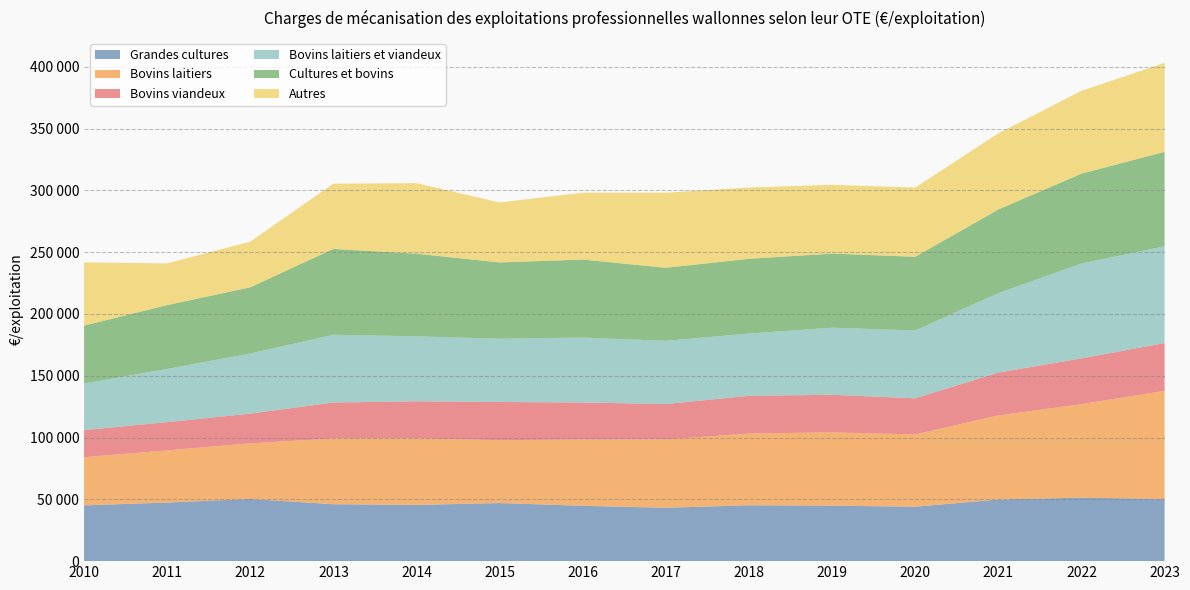

Reading left to right, transcribe all the data shown in this chart.

Grandes cultures: 2010=45125	2011=47415	2012=50334	2013=46061	2014=45478	2015=46987	2016=44783	2017=43174	2018=45238	2019=44891	2020=44043	2021=49860	2022=51389	2023=50306
Bovins laitiers: 2010=39006	2011=42193	2012=44983	2013=53191	2014=53814	2015=50902	2016=53610	2017=55299	2018=58011	2019=59334	2020=58491	2021=68038	2022=75632	2023=87530
Bovins viandeux: 2010=21930	2011=22830	2012=24063	2013=29103	2014=30030	2015=30878	2016=29958	2017=28686	2018=30512	2019=30376	2020=29220	2021=34674	2022=37027	2023=38626
Bovins laitiers et viandeux: 2010=37644	2011=43099	2012=48628	2013=54825	2014=52541	2015=51190	2016=52547	2017=51095	2018=50391	2019=54284	2020=54861	2021=64302	2022=76782	2023=78267
Cultures et bovins: 2010=46889	2011=51639	2012=53593	2013=69449	2014=66892	2015=61728	2016=63132	2017=59111	2018=60505	2019=59962	2020=59677	2021=67640	2022=72698	2023=76435
Autres: 2010=51192	2011=33734	2012=36943	2013=52768	2014=57101	2015=48539	2016=54079	2017=60726	2018=57679	2019=55639	2020=56019	2021=61637	2022=67004	2023=72002